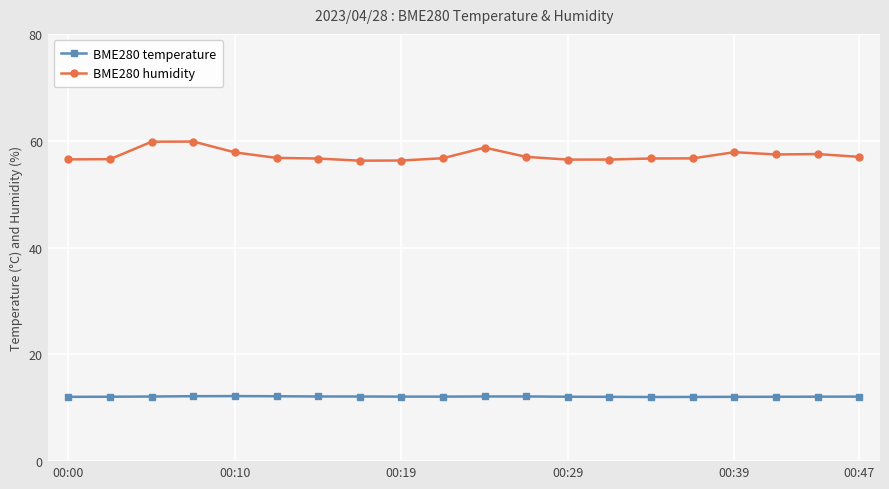

Which series has the largest total across all categories?

BME280 humidity